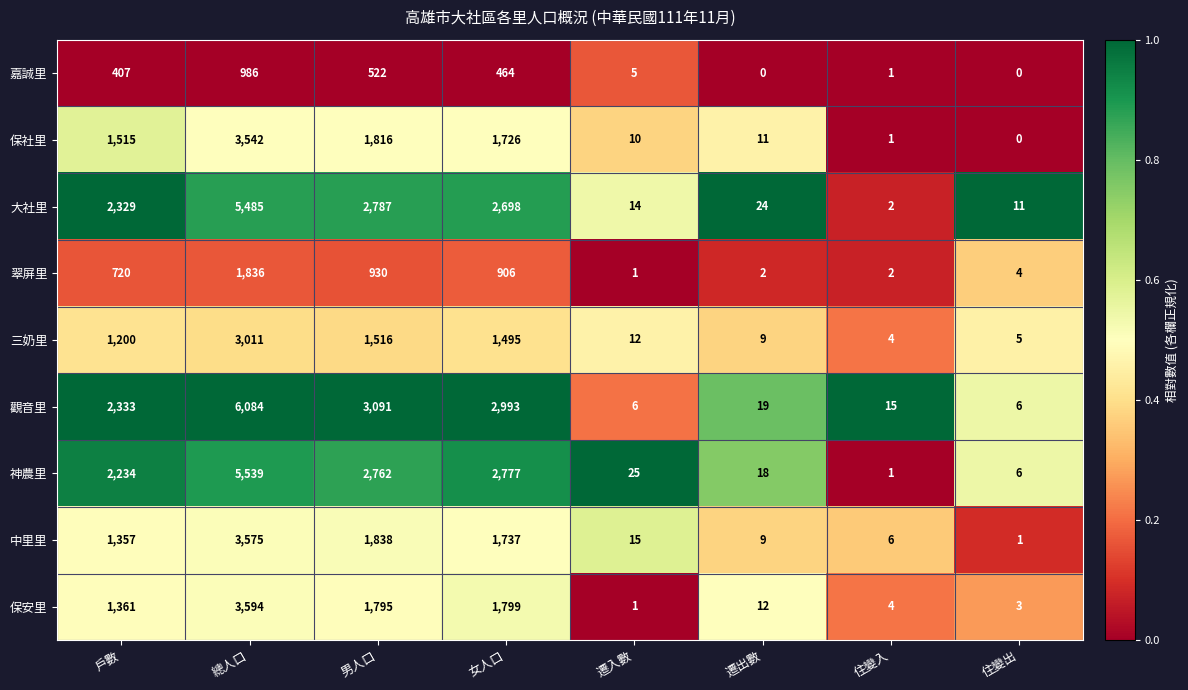

The 保社里 series shows -1268 at 住變出. True or false?

False